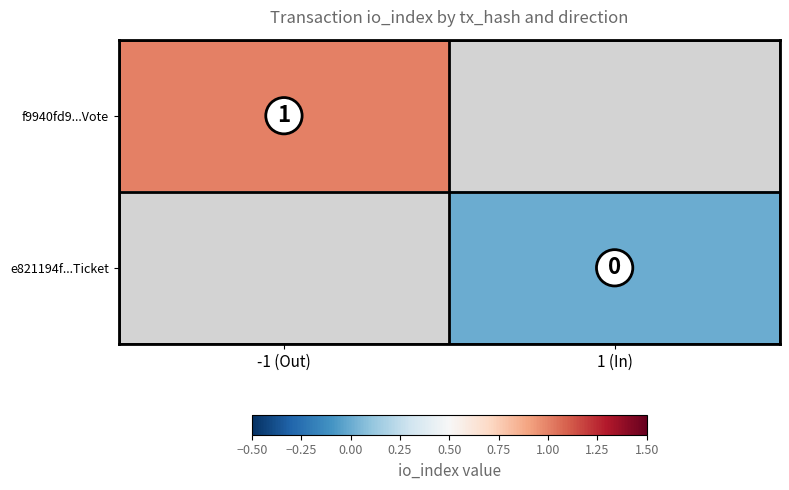

Is the value of e821194f...Ticket at 1 (In) greater than the value of f9940fd9...Vote at -1 (Out)?

No